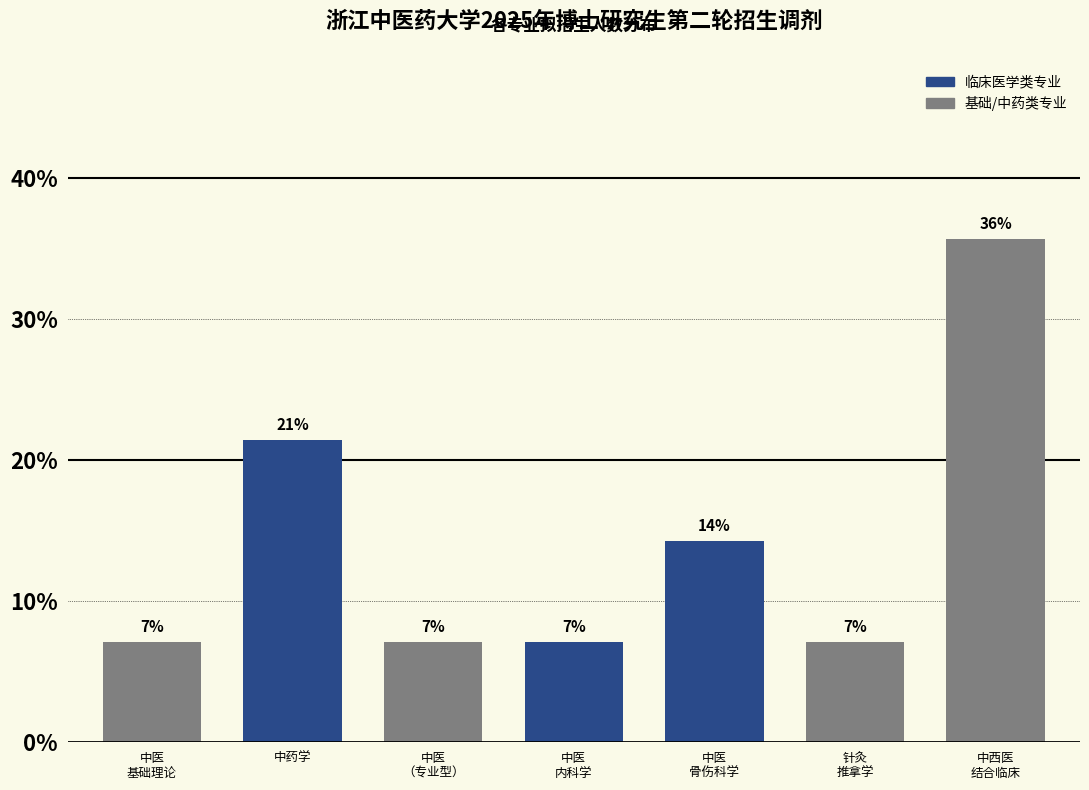

Are the bars horizontal?

No